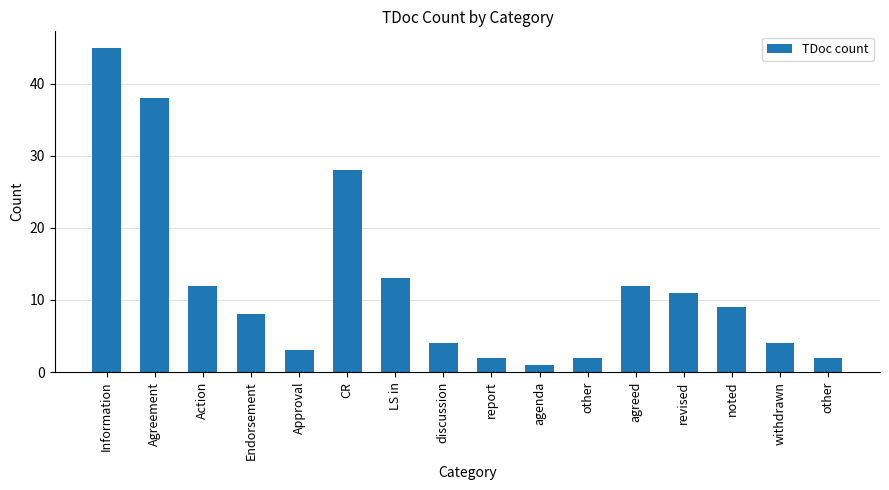

How many data points are less than 9?

8